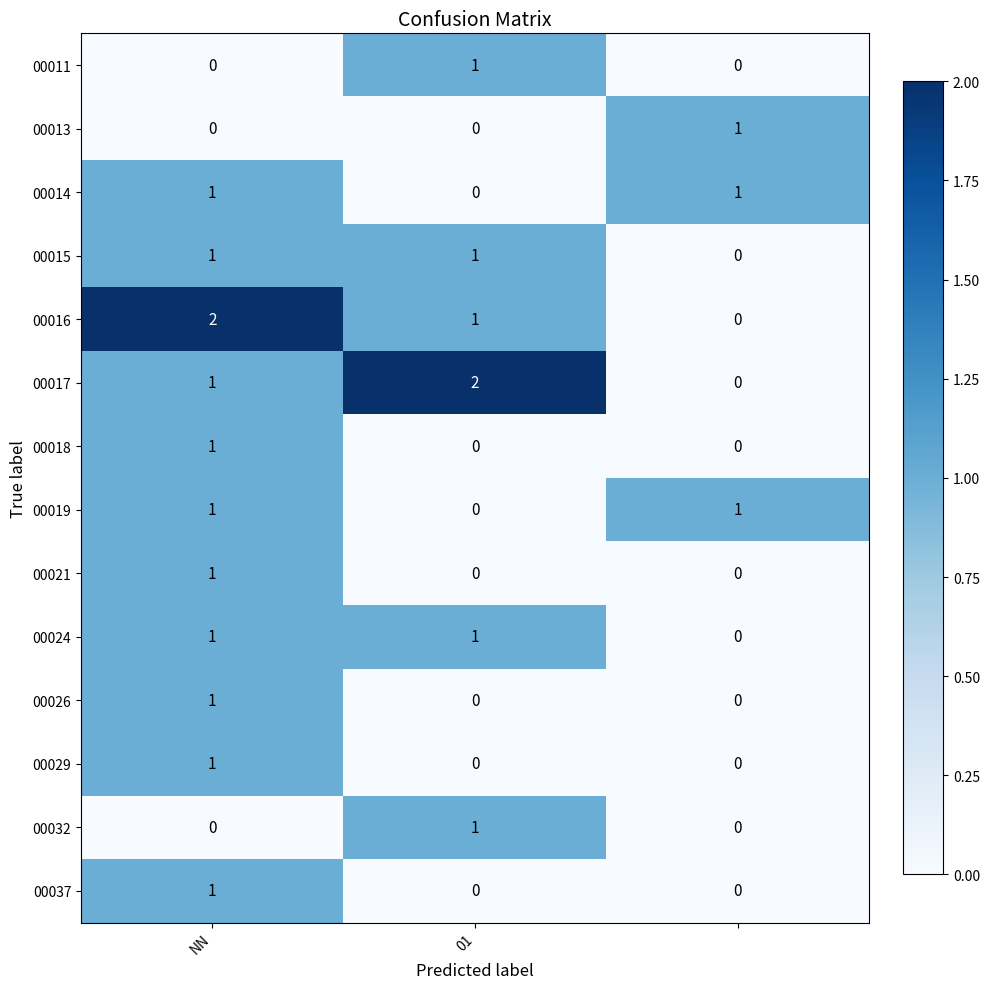

Count the 00026 values in the range 0 to 1.

3